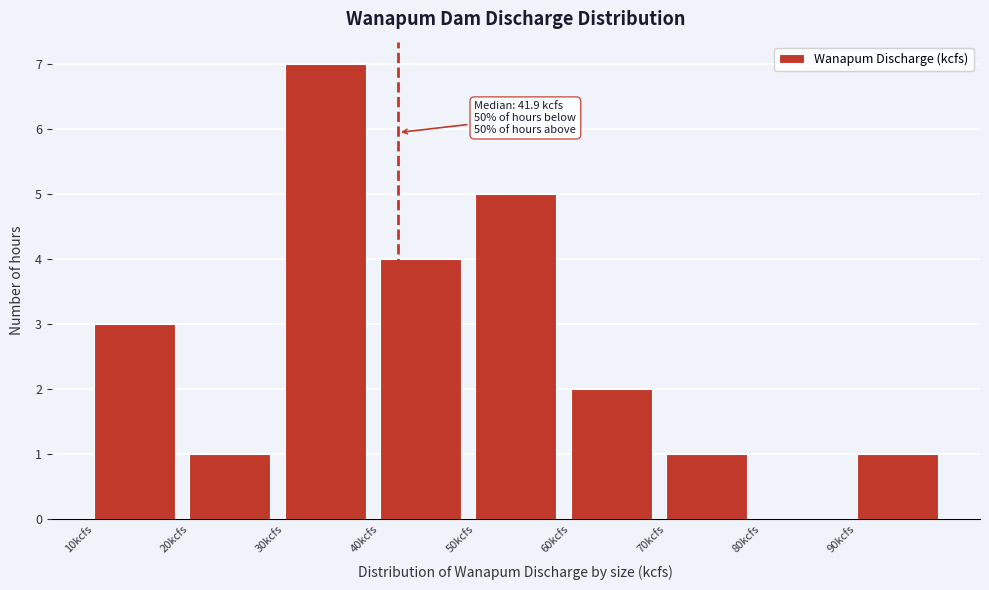

Over which range of the x-axis is the bar tallest?

30 to 40